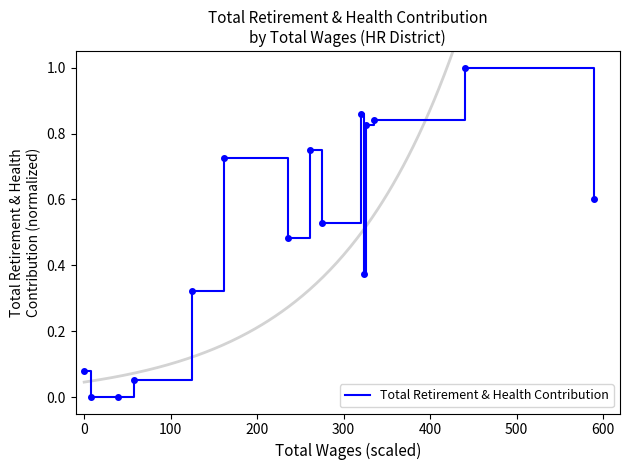

How many lines are shown in the chart?

1